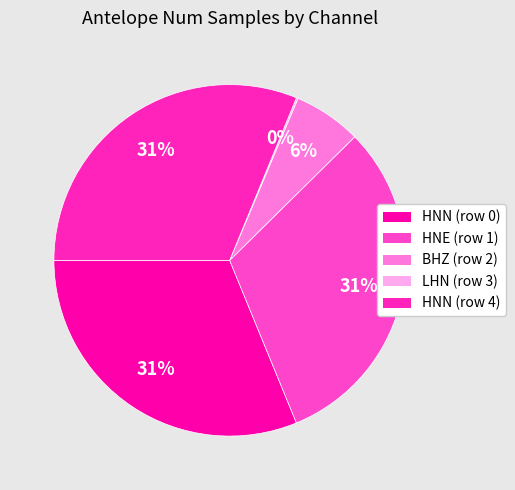

What is the change in value from BHZ (row 2) to HNN (row 4)?

+13824001